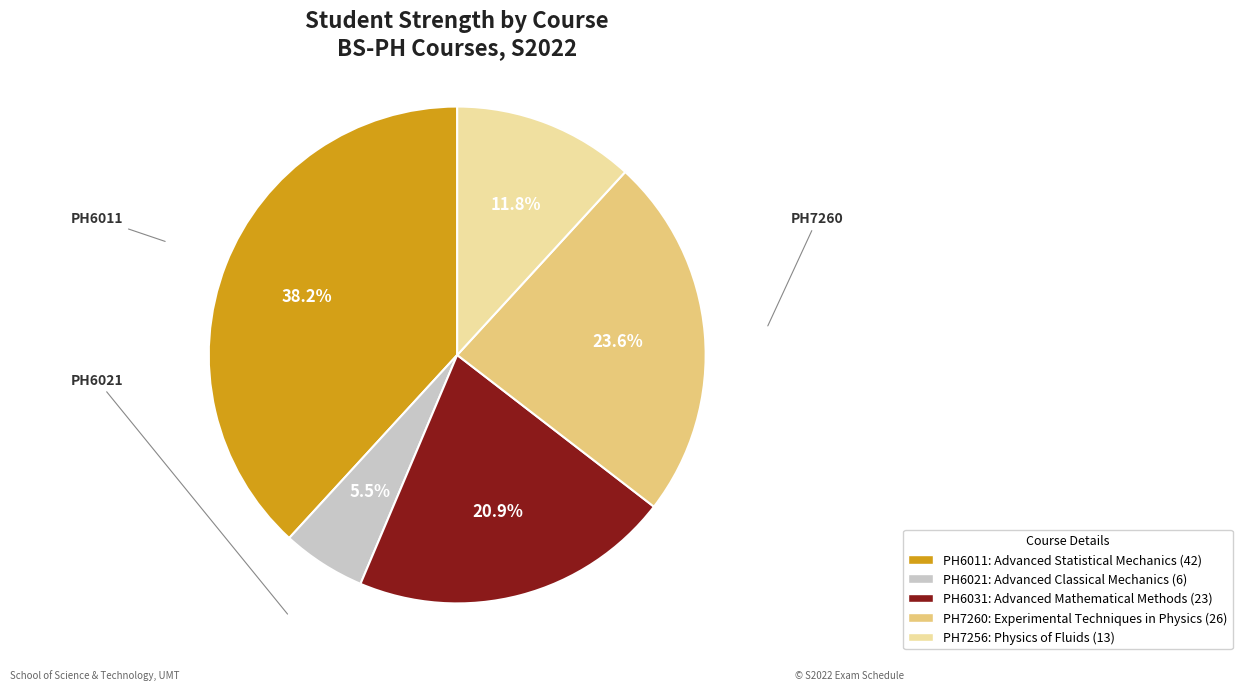

How much of the chart is everything except PH6031?

79.1%